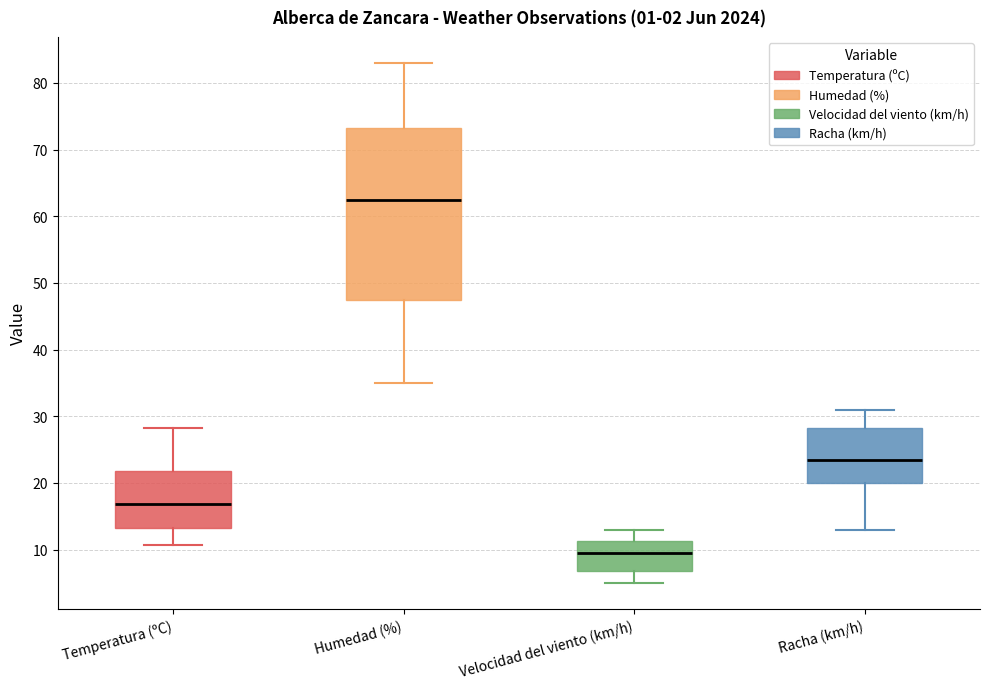

Where does the lower whisker of the box for Temperatura (ºC) end on the y-axis? The values are not printed on the chart, so give them approximately, as read against the axis.

11